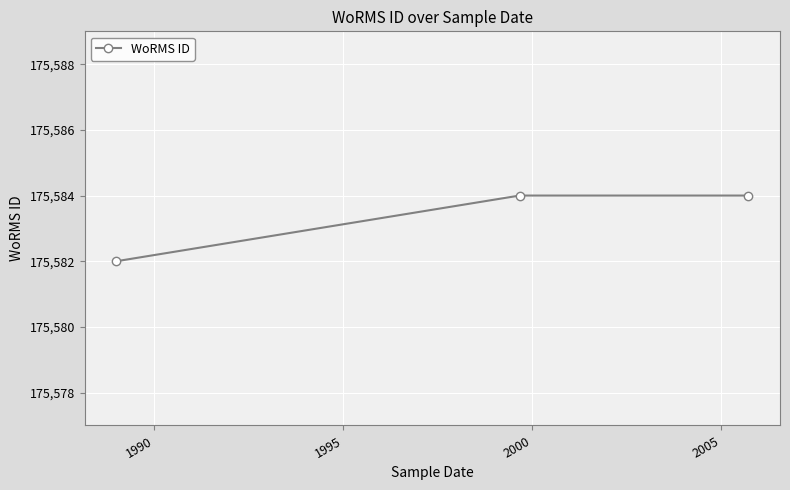

What is the greatest value displayed?

175584